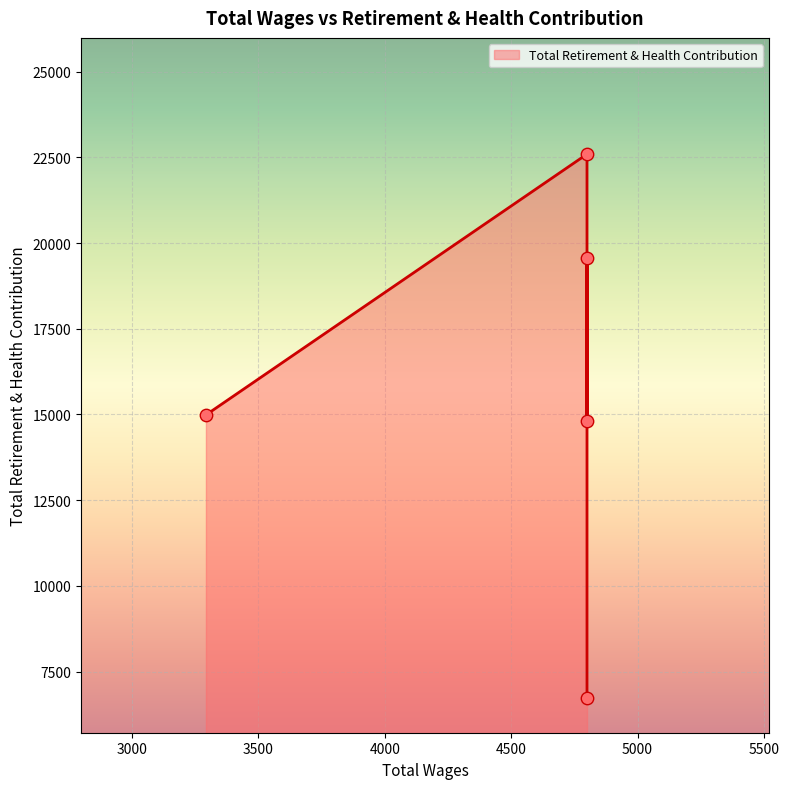

What is the ratio of the value at 4800.0 to the value at 4800.0?

0.9